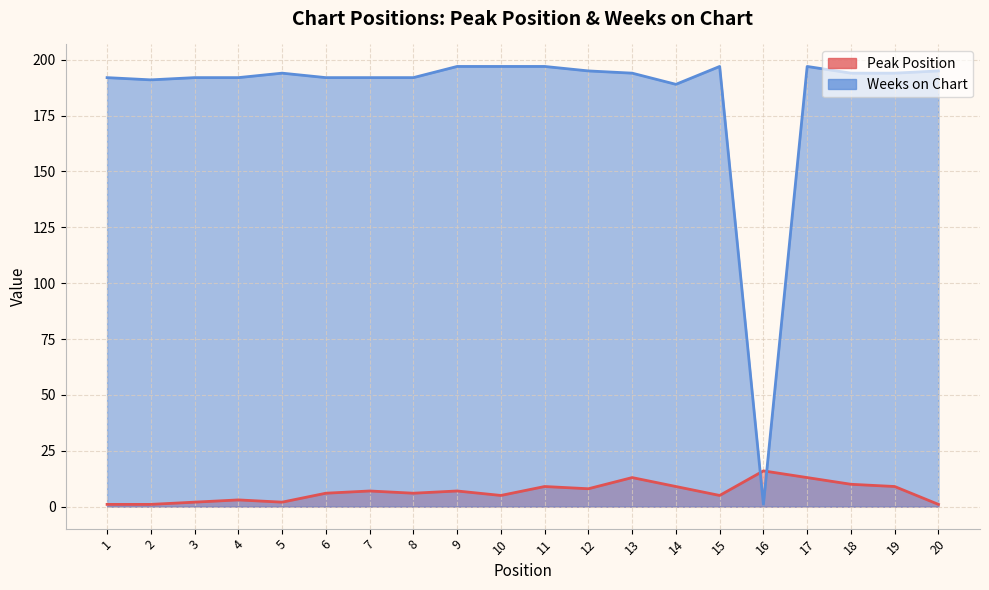

True or false: Weeks on Chart has a value of 192 at 7.

True